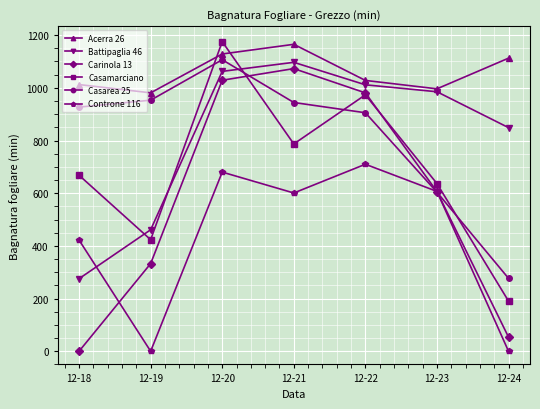

What are all the series names shown in the legend?

Acerra 26, Battipaglia 46, Carinola 13, Casamarciano, Casarea 25, Controne 116